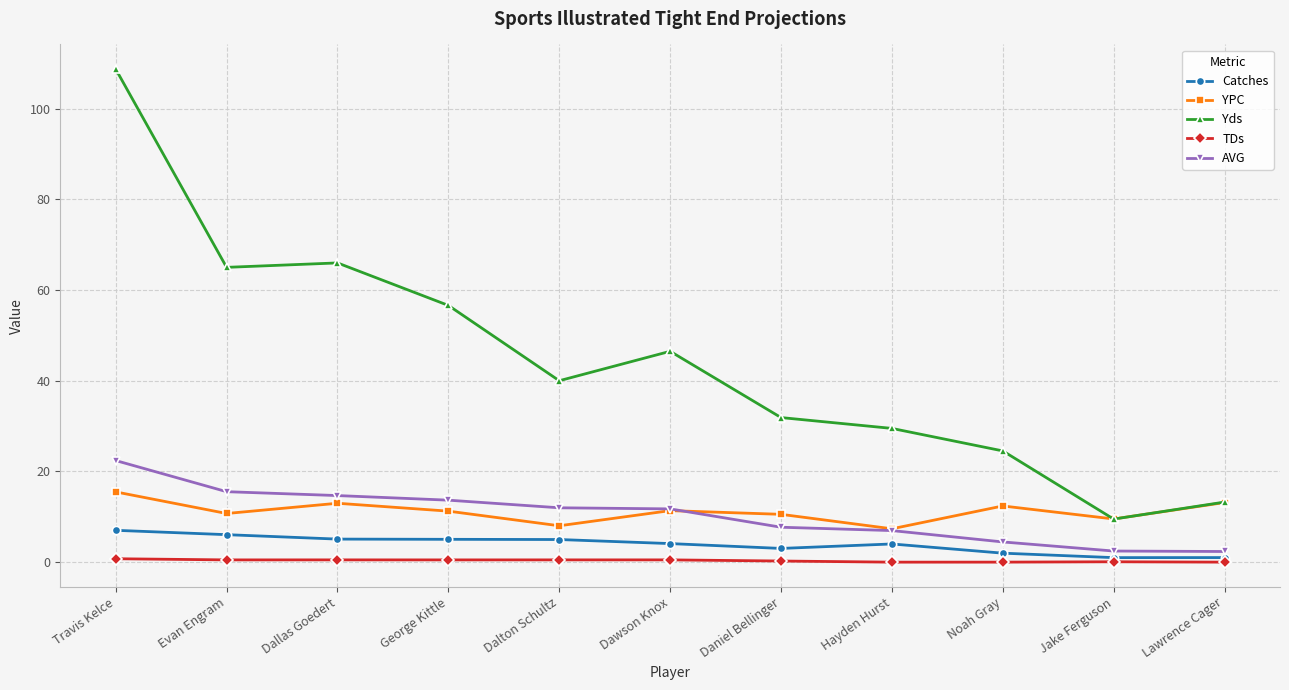

In YPC, how many points are lower than both neighbors (excluding endpoints)?

4